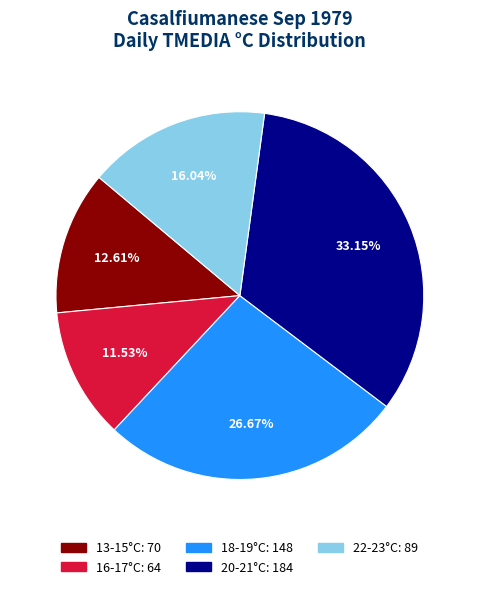

Is there a majority slice in this chart?

No